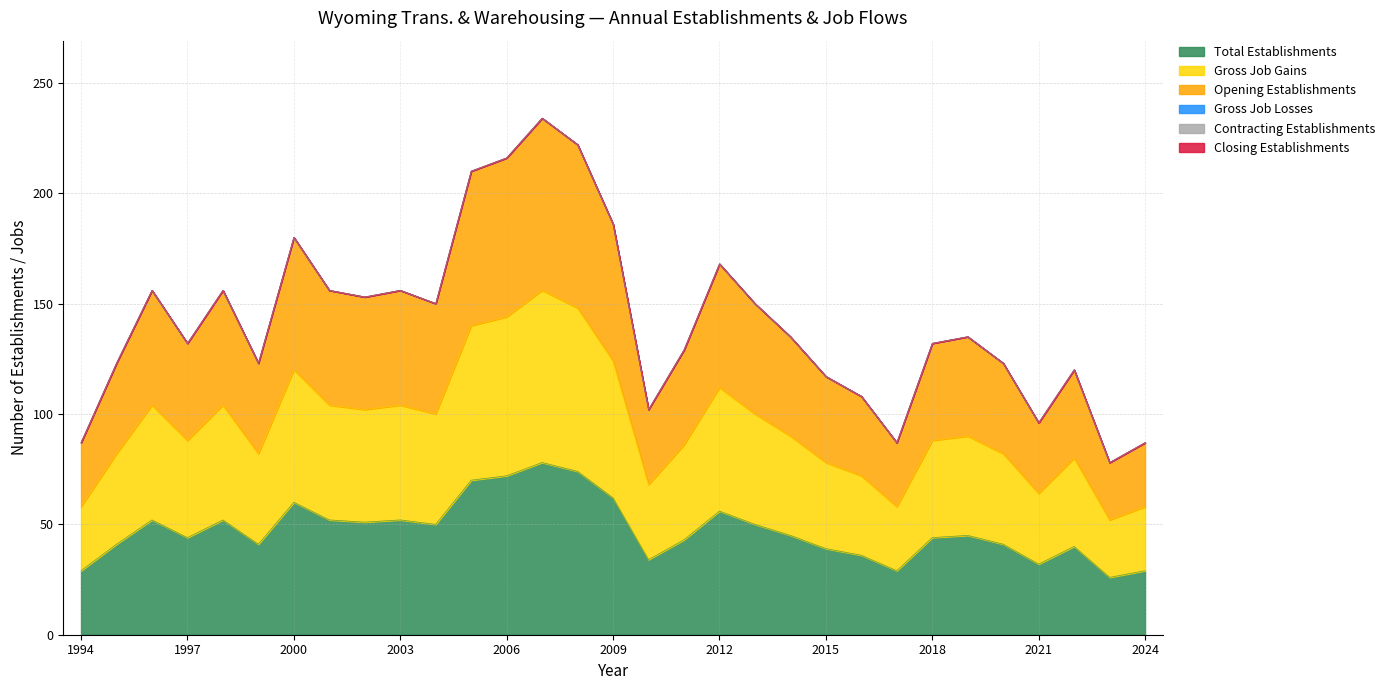

What is the value of the Opening Establishments point at the 31st from the left?

87